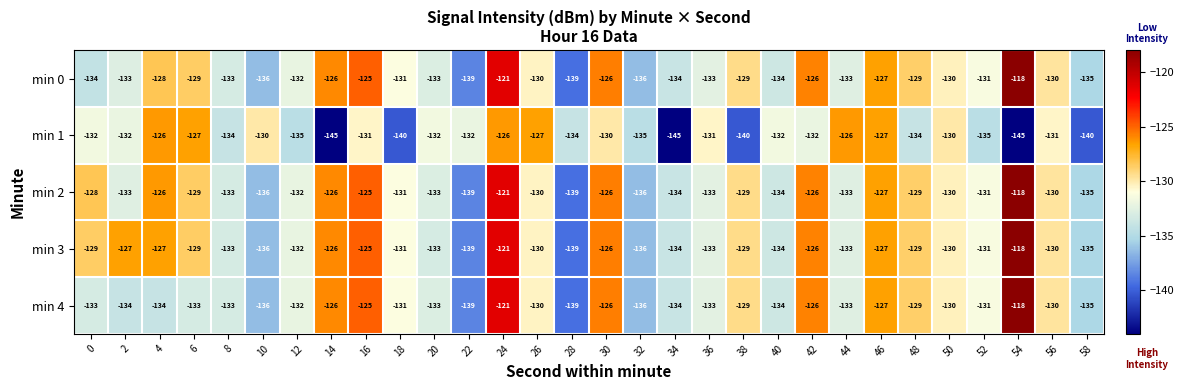

What is the total value across all series at 16?

-631